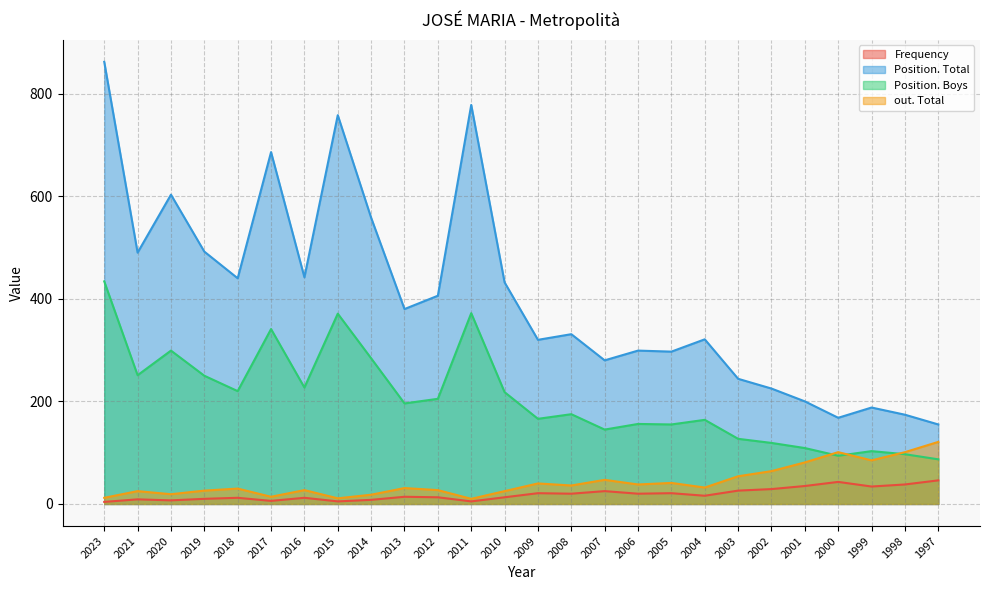

How many values in the Position. Boys series exceed 196?

12